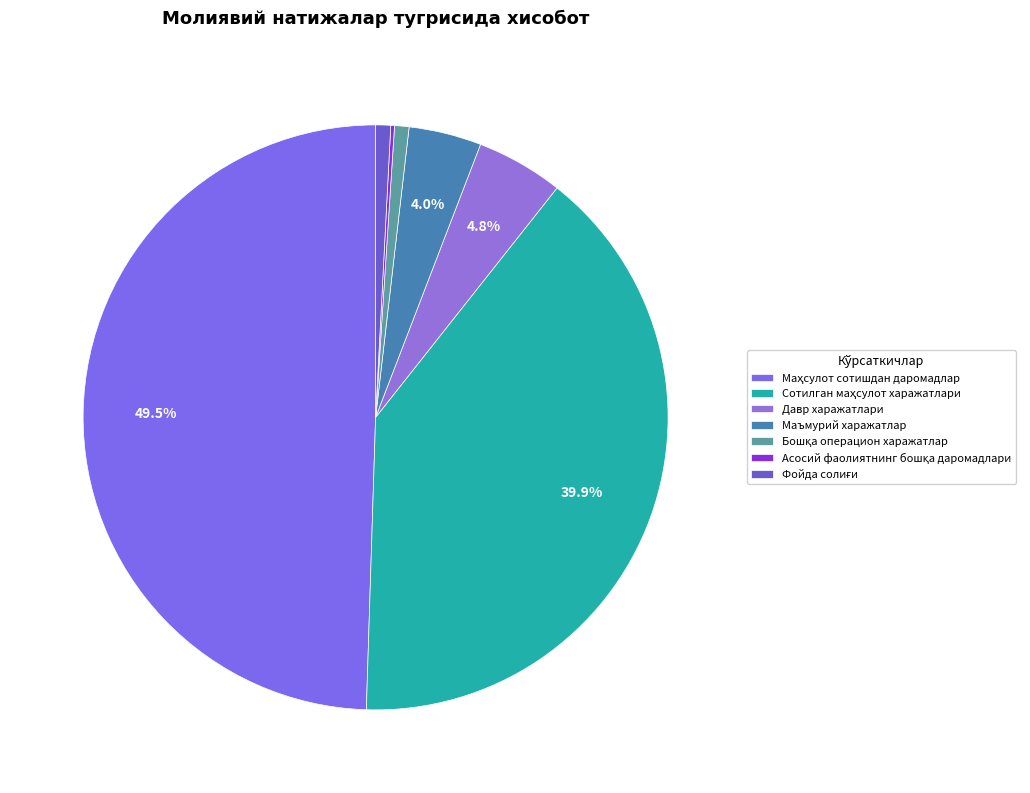

To the nearest percent, what is the difference between the Сотилган маҳсулот харажатлари and Давр харажатлари slice percentages?

35%